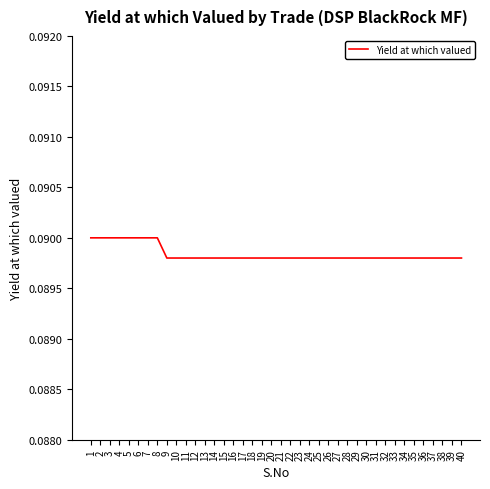

Count the number of data series in this chart.

1